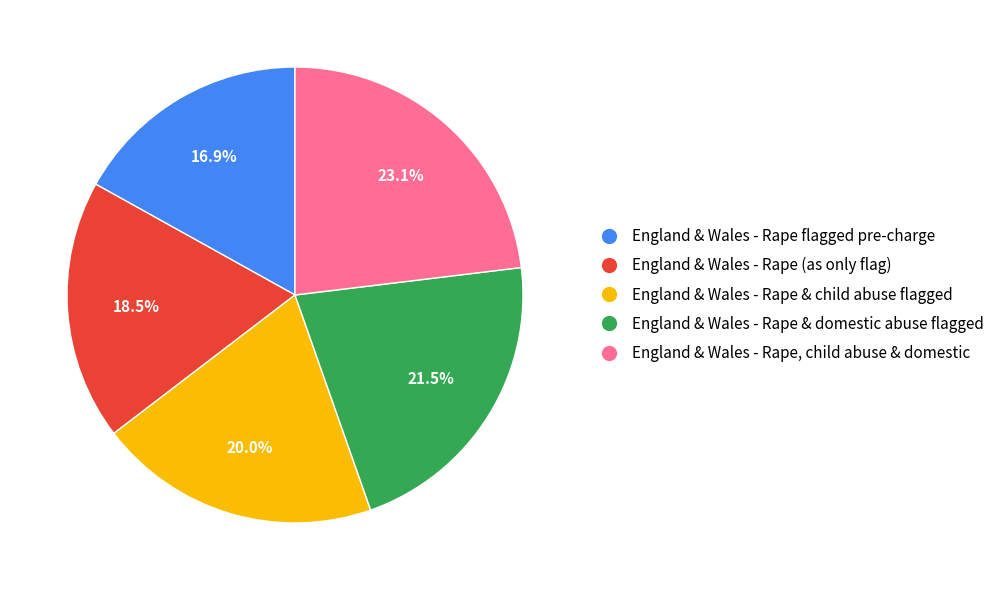

To the nearest percent, what percentage of the pie is England & Wales - Rape & child abuse flagged?

20%